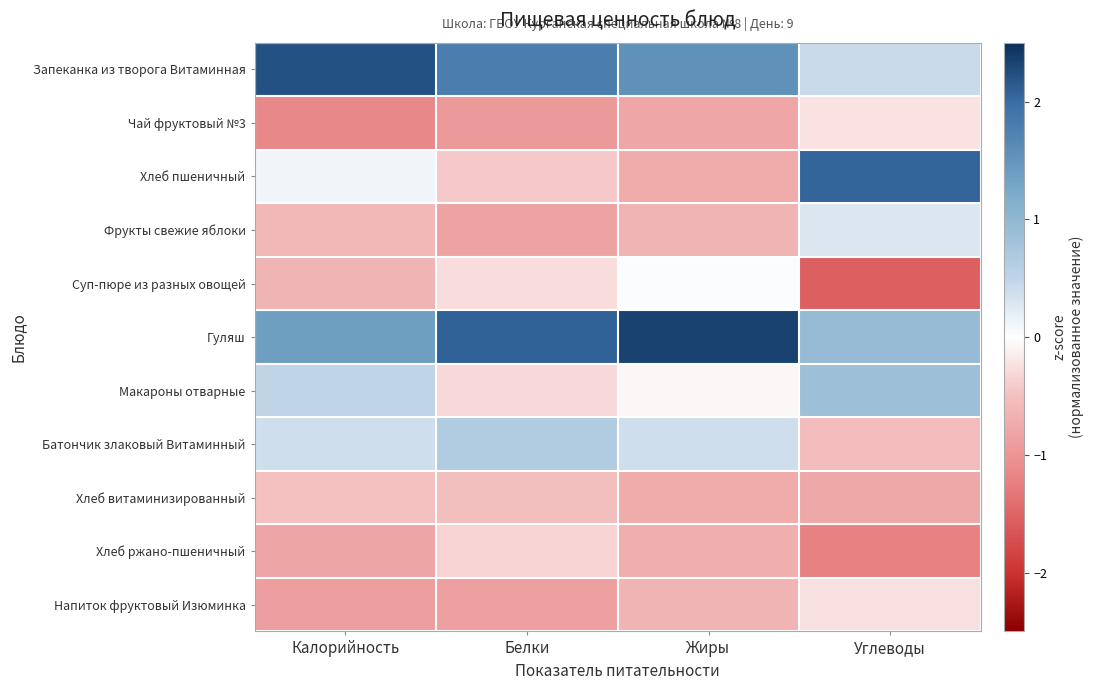

Which label corresponds to the largest value in the chart?

Жиры